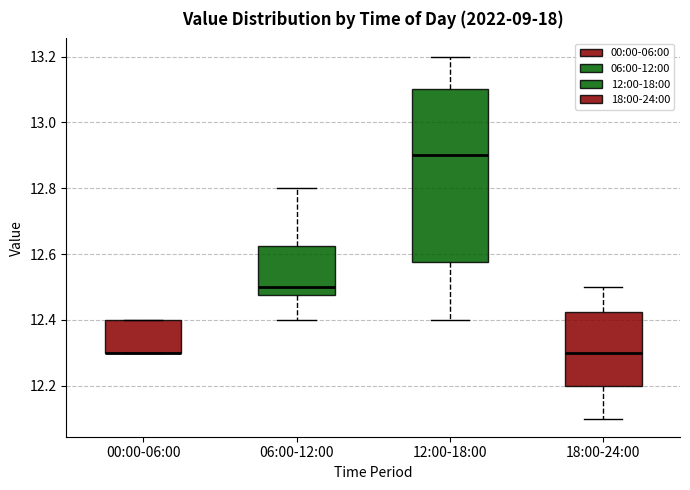

Reading left to right, transcribe this box plot: for each box, give where its median line is, the range the box spans, and where its two whiskers end, as read against the y-axis. The values are not printed on the chart, so give them approximately, as read against the axis.

00:00-06:00: median 12.30 (drawn on the box's lower edge), box 12.30 to 12.40, whiskers 12.30 to 12.40
06:00-12:00: median 12.50, box 12.48 to 12.62, whiskers 12.40 to 12.80
12:00-18:00: median 12.90, box 12.58 to 13.10, whiskers 12.40 to 13.20
18:00-24:00: median 12.30, box 12.20 to 12.42, whiskers 12.10 to 12.50